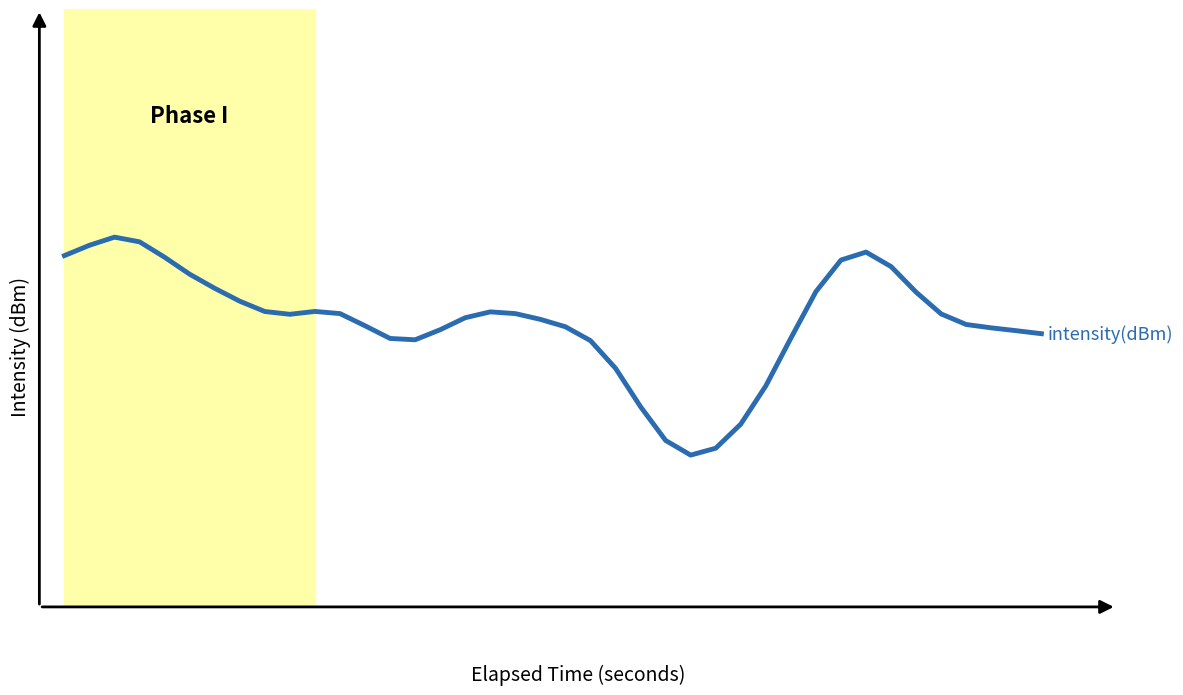

Does the chart display data point markers on the line(s)?

No